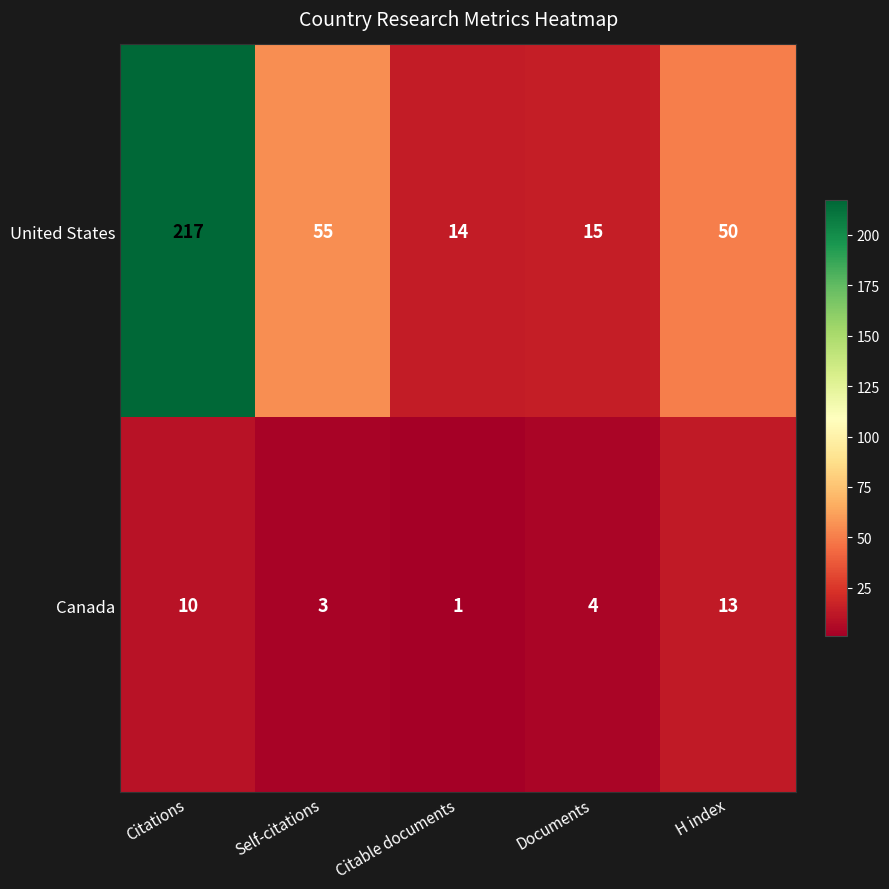

Which category has the highest value across all series?

Citations